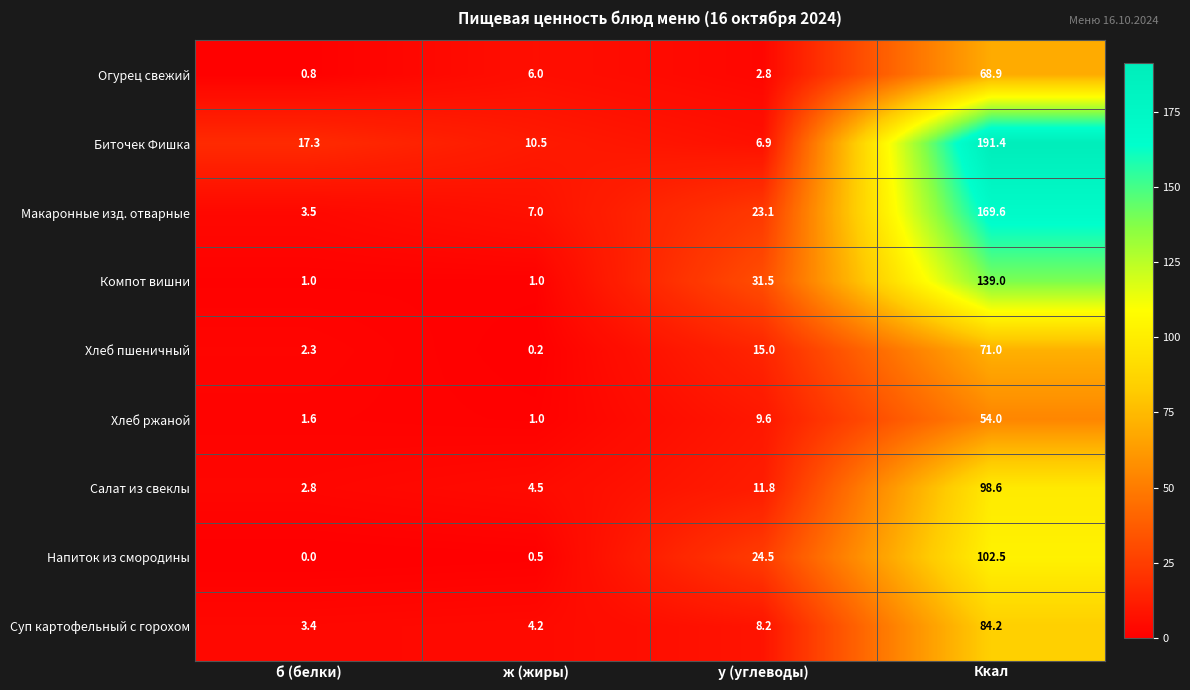

Between ж (жиры) and Ккал, which series saw the biggest shift?

Биточек Фишка